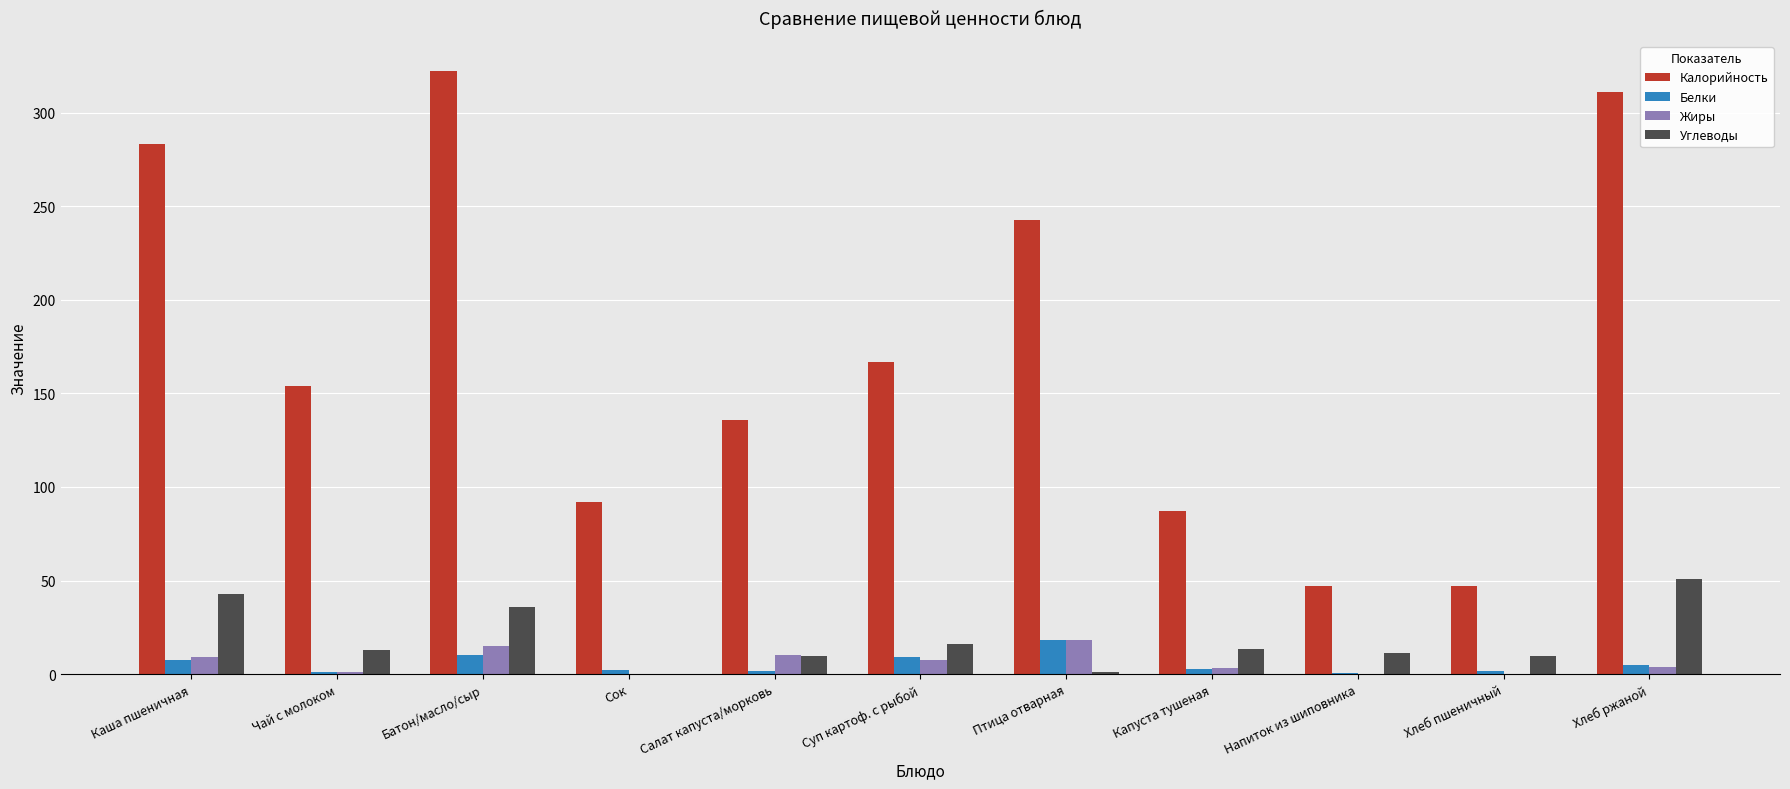

What is the highest value of the Углеводы series?

51.0